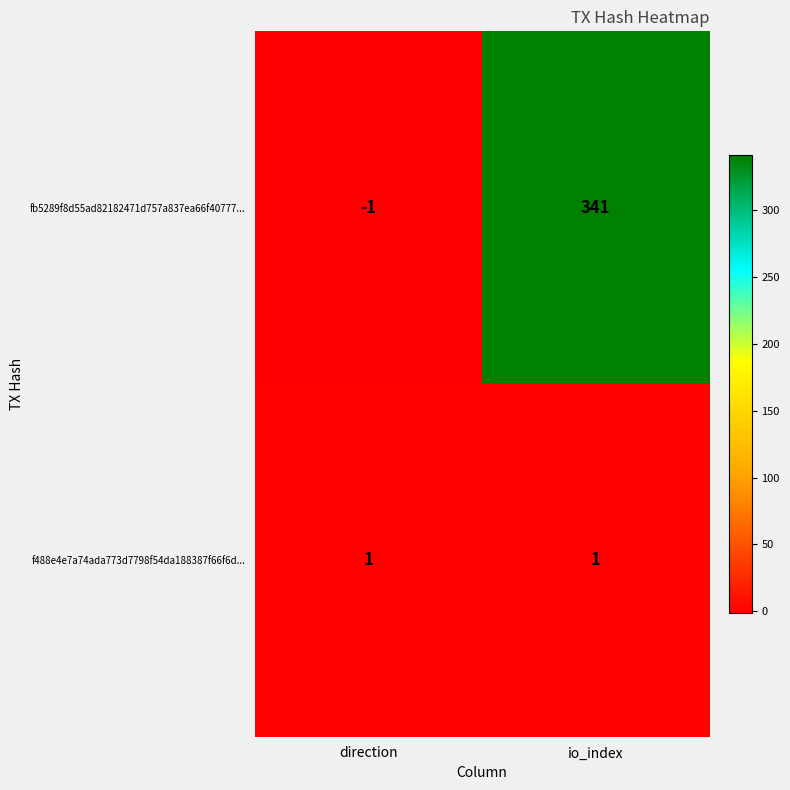

Reading left to right, transcribe all the data shown in this chart.

fb5289f8d55ad82182471d757a837ea66f40777...: -1	341
f488e4e7a74ada773d7798f54da188387f66f6d...: 1	1